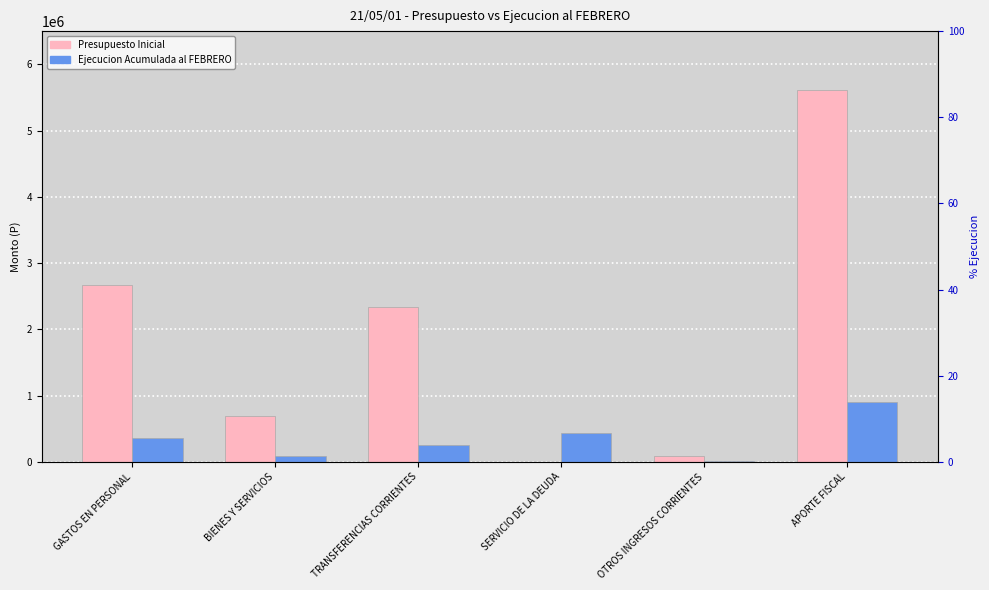

What is the average value of the Ejecucion Acumulada al FEBRERO series?

344646